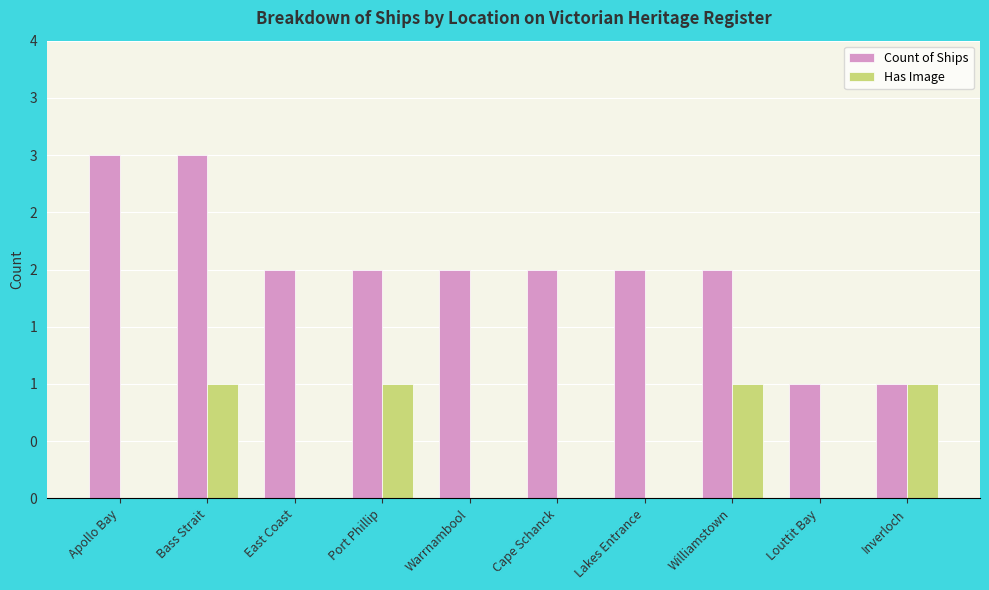

What are all the series names shown in the legend?

Count of Ships, Has Image